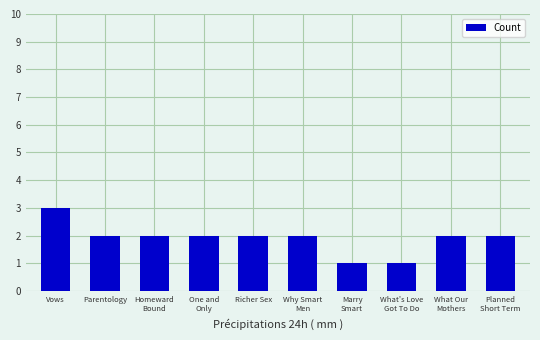

What is the greatest value displayed?

3